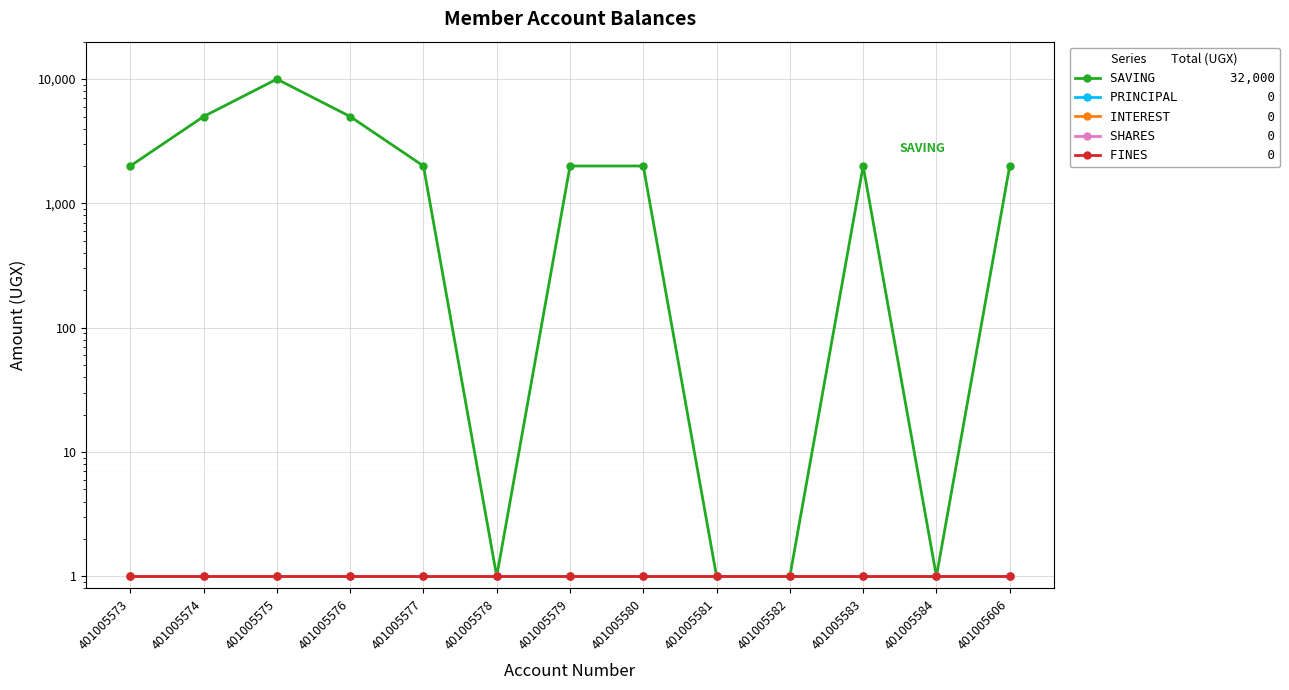

Reading left to right, list all the values displayed in this chart.

SAVING: 401005573=2000	401005574=5000	401005575=10000	401005576=5000	401005577=2000	401005578=1	401005579=2000	401005580=2000	401005581=1	401005582=1	401005583=2000	401005584=1	401005606=2000
PRINCIPAL: 401005573=1	401005574=1	401005575=1	401005576=1	401005577=1	401005578=1	401005579=1	401005580=1	401005581=1	401005582=1	401005583=1	401005584=1	401005606=1
INTEREST: 401005573=1	401005574=1	401005575=1	401005576=1	401005577=1	401005578=1	401005579=1	401005580=1	401005581=1	401005582=1	401005583=1	401005584=1	401005606=1
SHARES: 401005573=1	401005574=1	401005575=1	401005576=1	401005577=1	401005578=1	401005579=1	401005580=1	401005581=1	401005582=1	401005583=1	401005584=1	401005606=1
FINES: 401005573=1	401005574=1	401005575=1	401005576=1	401005577=1	401005578=1	401005579=1	401005580=1	401005581=1	401005582=1	401005583=1	401005584=1	401005606=1